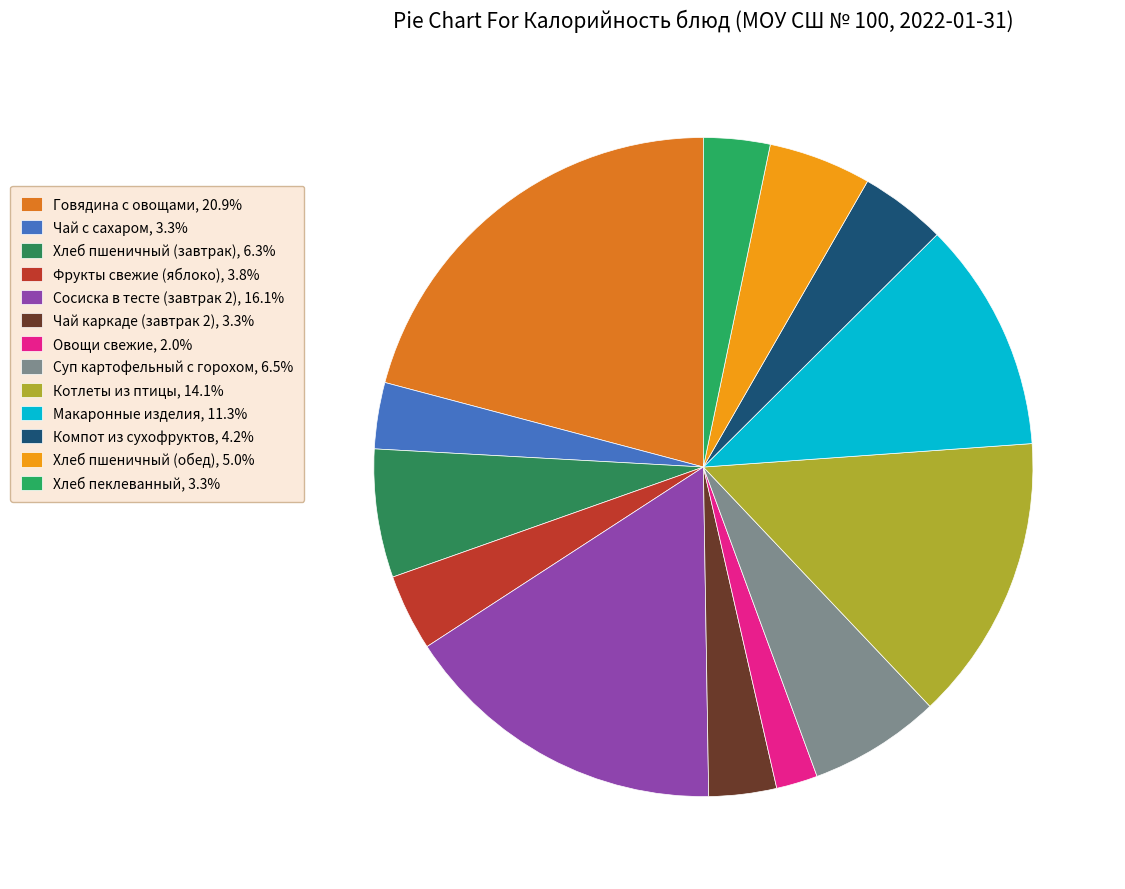

Between Говядина с овощами and Хлеб пеклеванный, which is larger?

Говядина с овощами